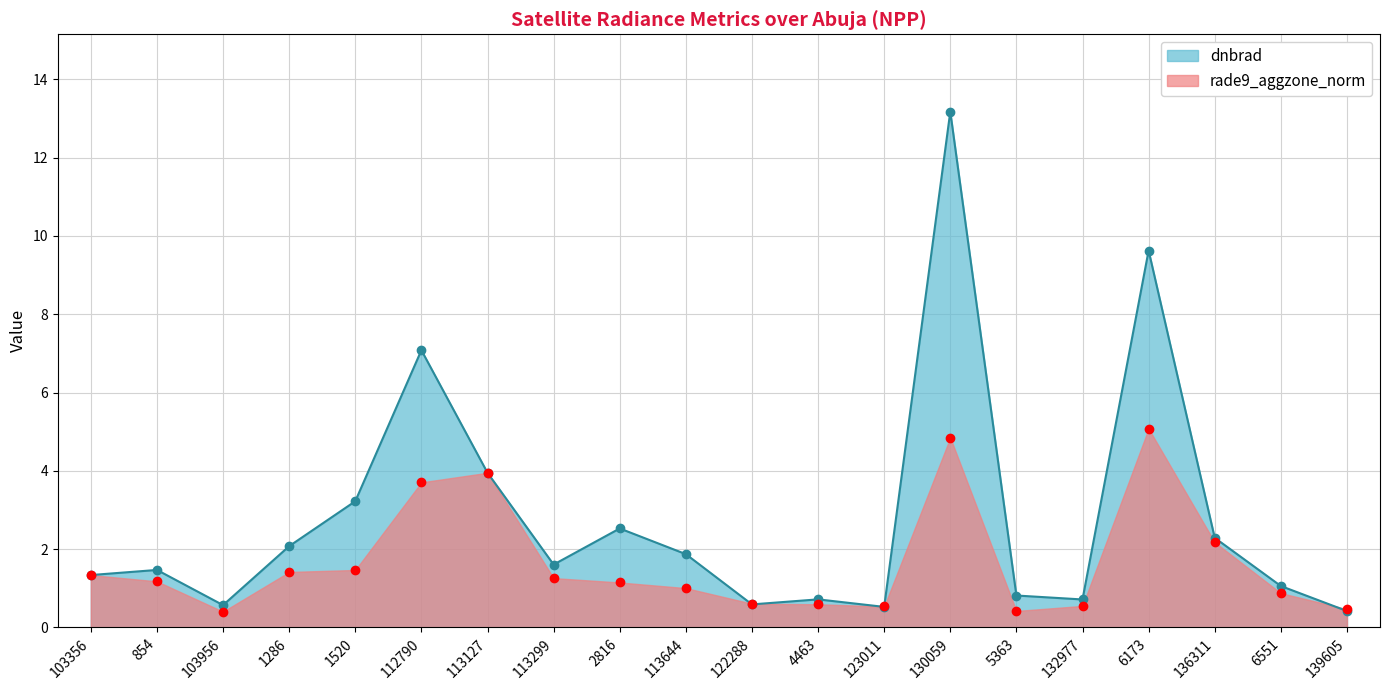

True or false: rade9_aggzone_norm has more than 1 interior local peaks.

True